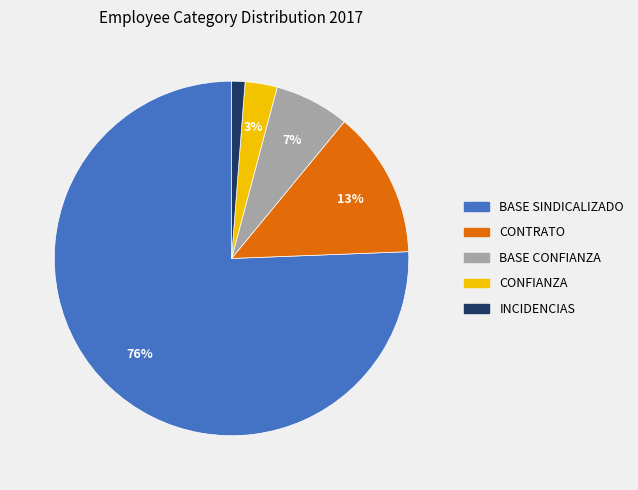

Which has a higher value, CONTRATO or INCIDENCIAS?

CONTRATO